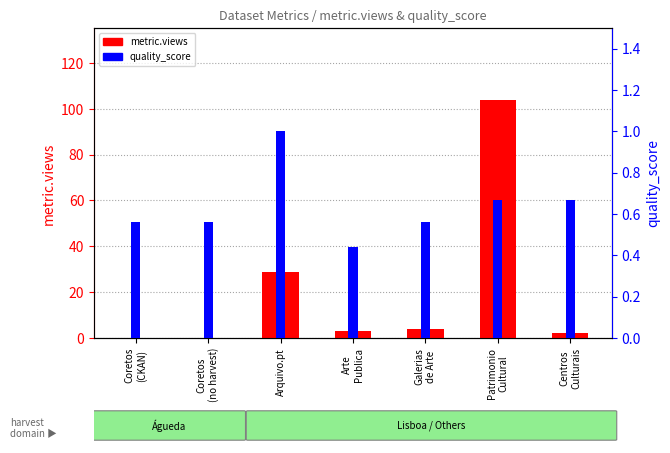

What position from the right is Coretos
(no harvest)?

6